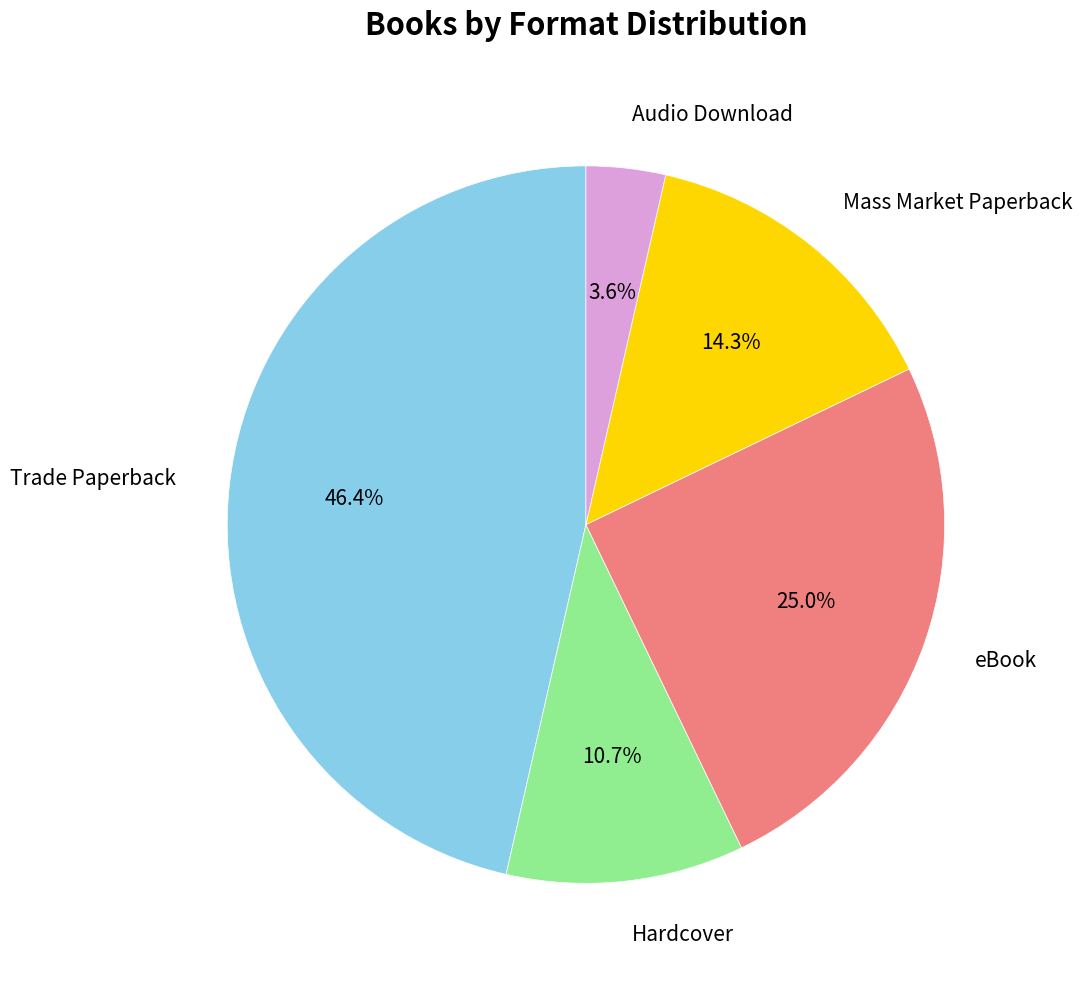

Count the number of slices in the pie.

5